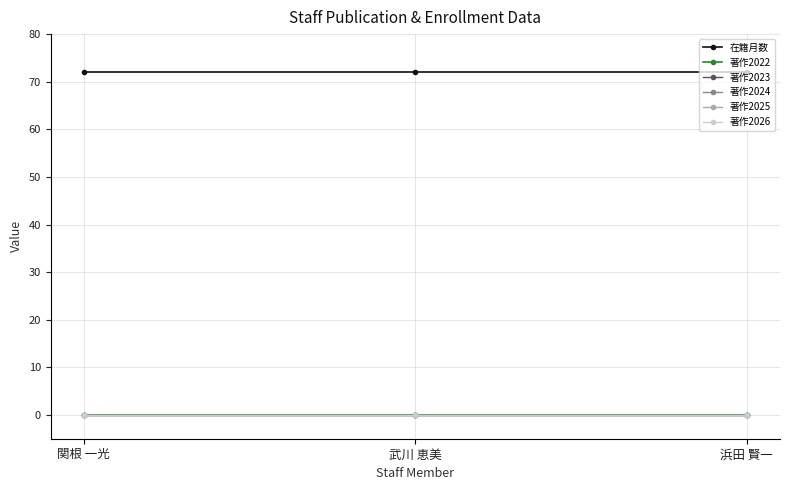

List the series in order of their peak value, highest first.

在籍月数, 著作2022, 著作2023, 著作2024, 著作2025, 著作2026